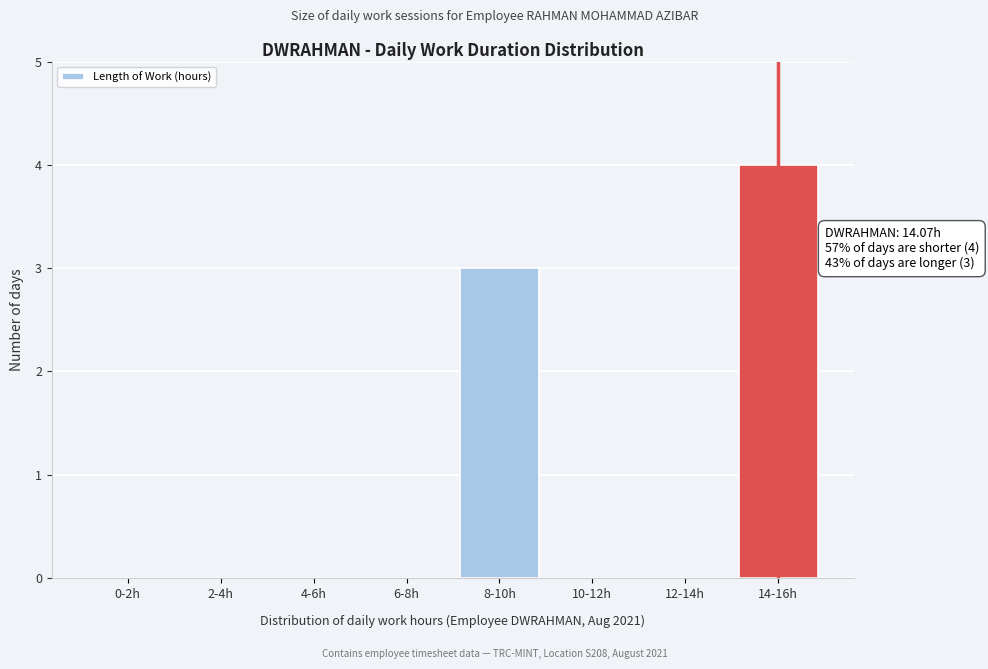

Reading left to right, transcribe all the data shown in this chart.

0-2h=0	2-4h=0	4-6h=0	6-8h=0	8-10h=3	10-12h=0	12-14h=0	14-16h=4